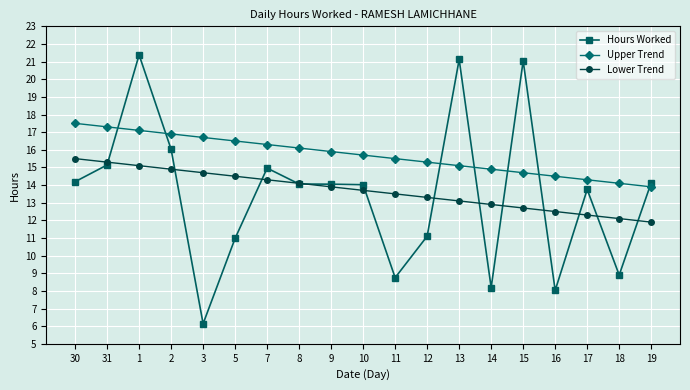

Which series has the largest range (max minus min)?

Hours Worked